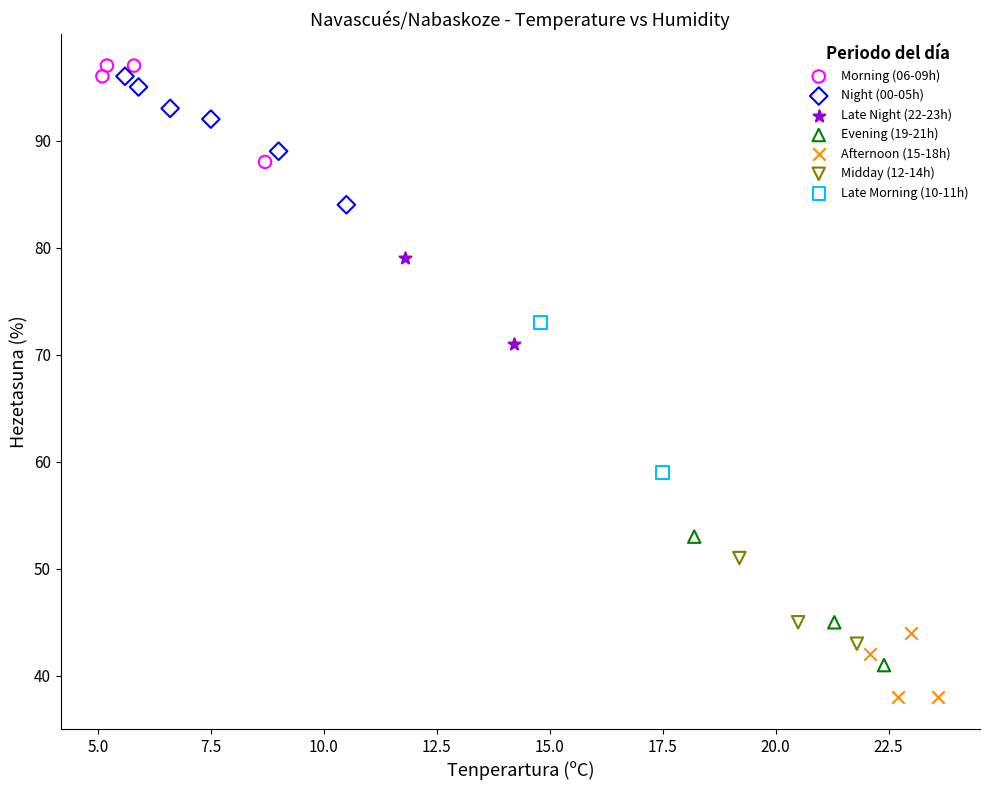

What are all the series names shown in the legend?

Morning (06-09h), Night (00-05h), Late Night (22-23h), Evening (19-21h), Afternoon (15-18h), Midday (12-14h), Late Morning (10-11h)